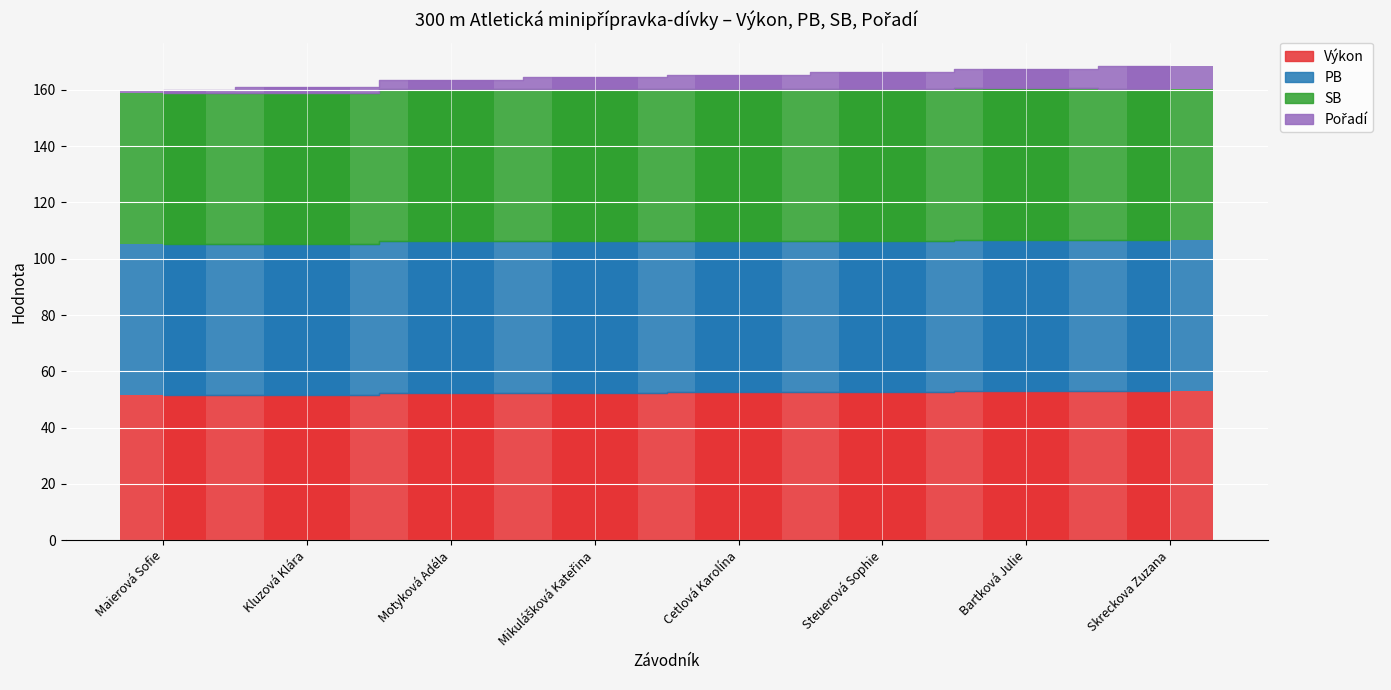

Which series has the largest total across all categories?

PB